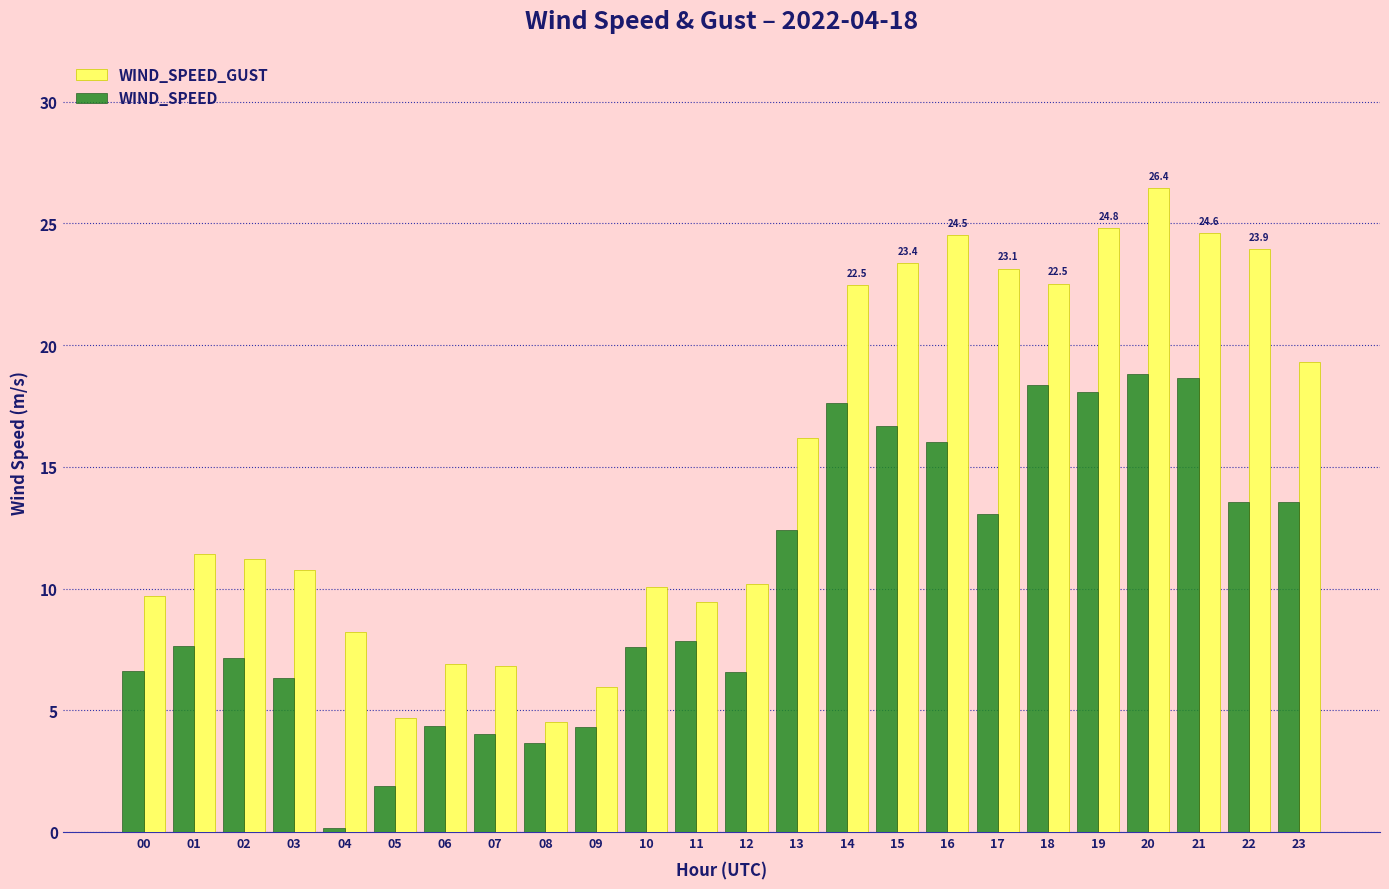

Rank the series by their average value, from lowest to highest.

WIND_SPEED, WIND_SPEED_GUST